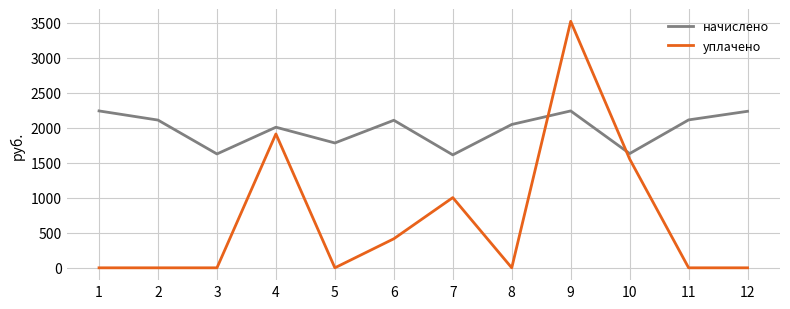

True or false: уплачено has more than 1 points higher than both neighbors.

True